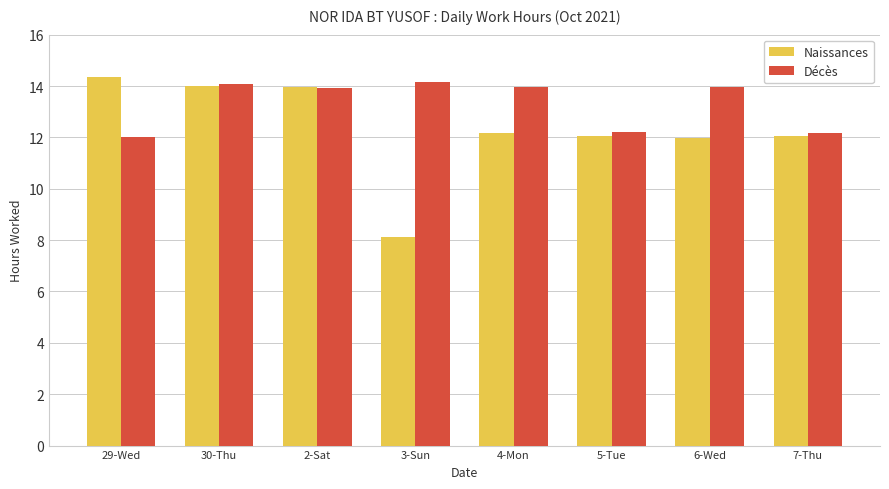

What is the label of the 6th bar from the left?

5-Tue